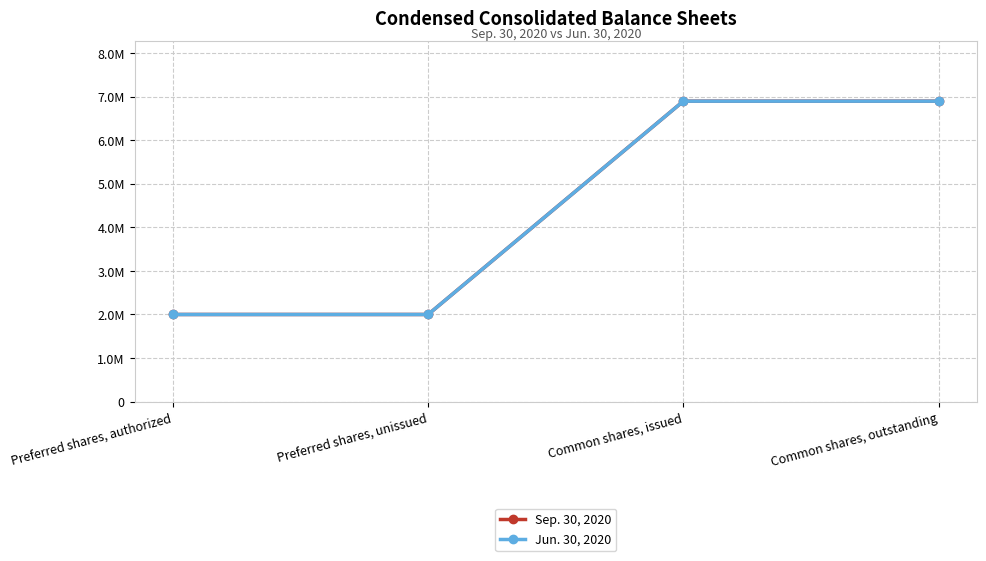

Does the chart have visible grid lines?

Yes